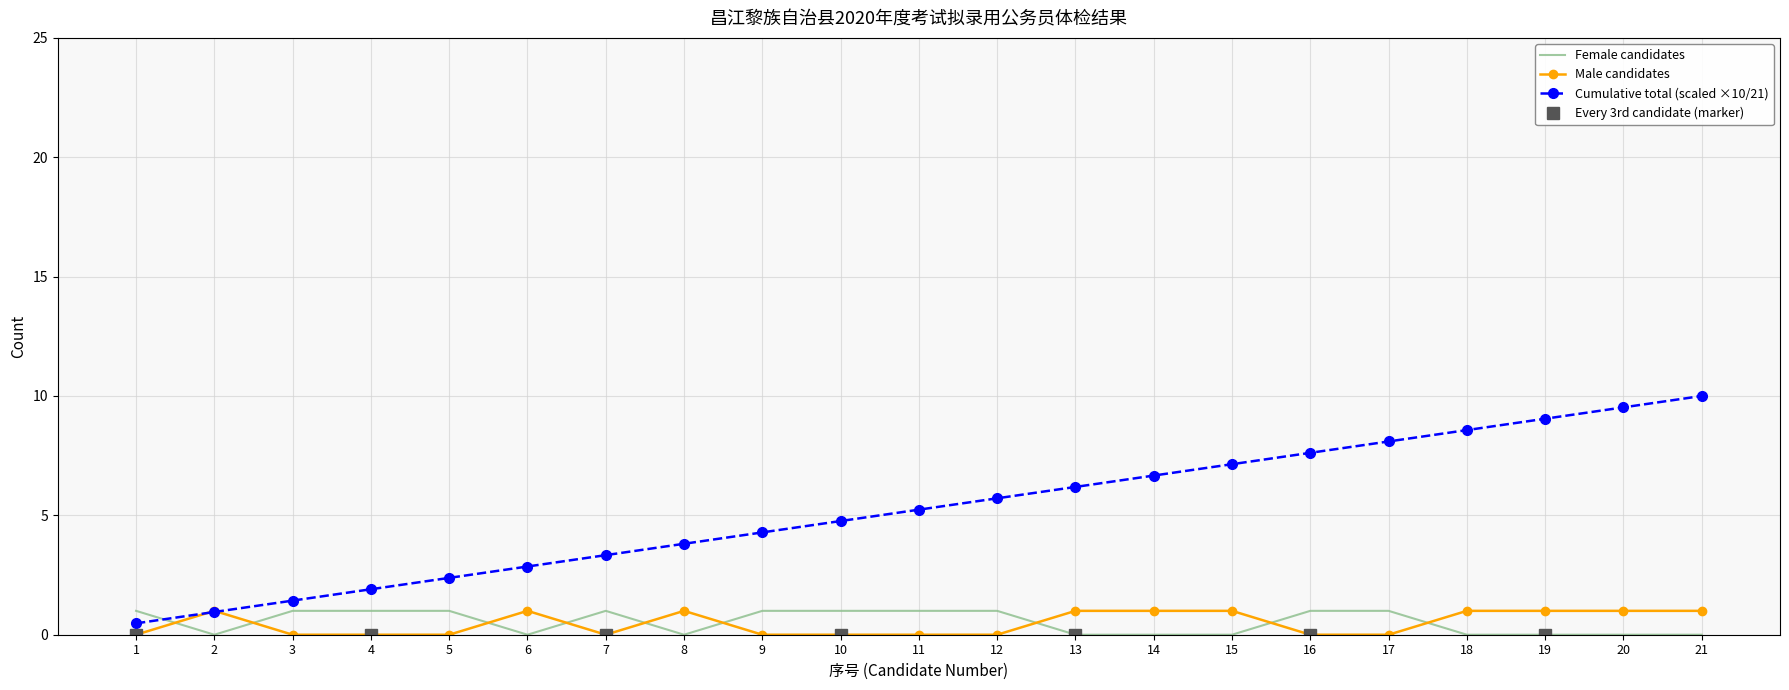

What is the highest value of the Female candidates series?

1.0